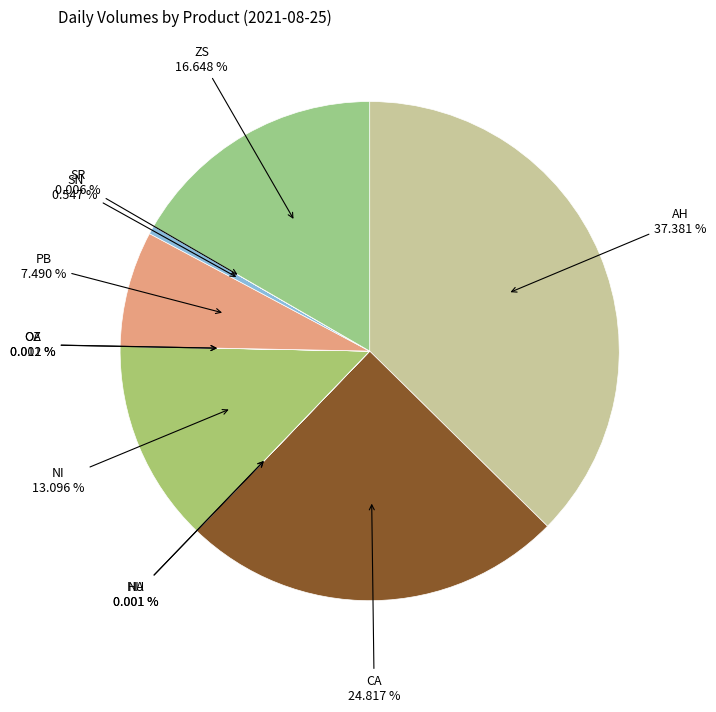

To the nearest percent, what is the average slice percentage?

9%